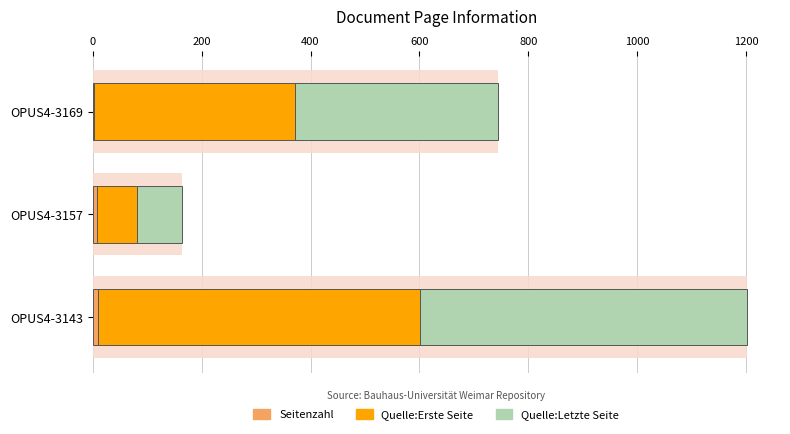

The Seitenzahl series shows 1 at OPUS4-3169. True or false?

False